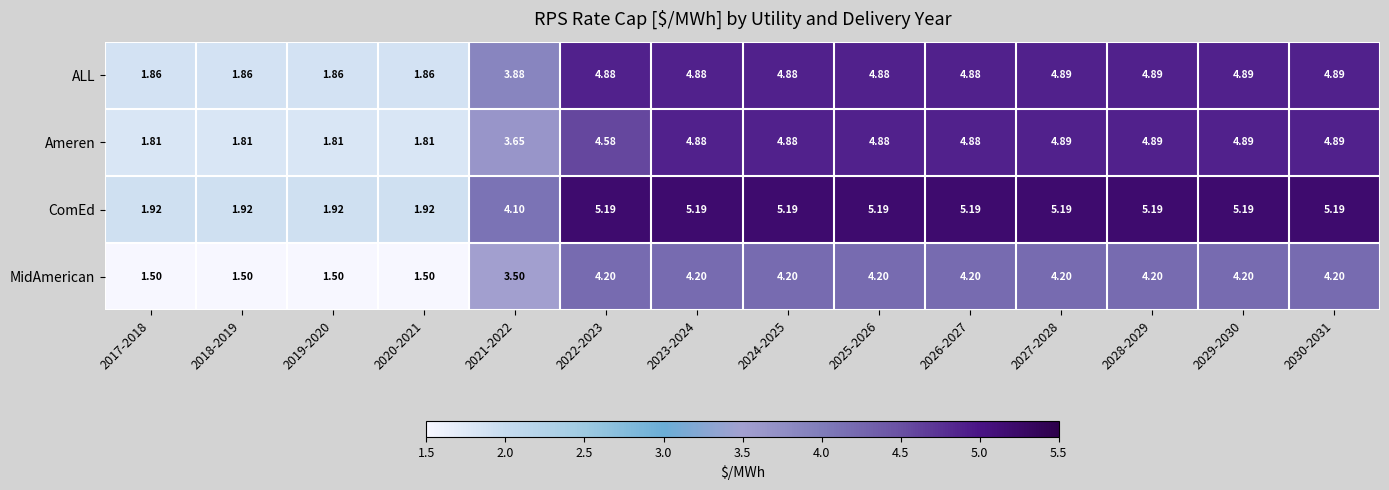

Is the value of Ameren at 2028-2029 greater than the value of MidAmerican at 2028-2029?

Yes